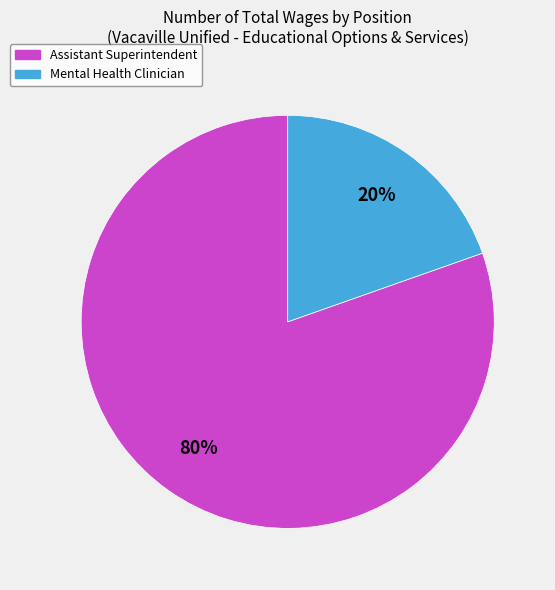

What is the ratio of the value at Mental Health Clinician to the value at Assistant Superintendent?

0.2